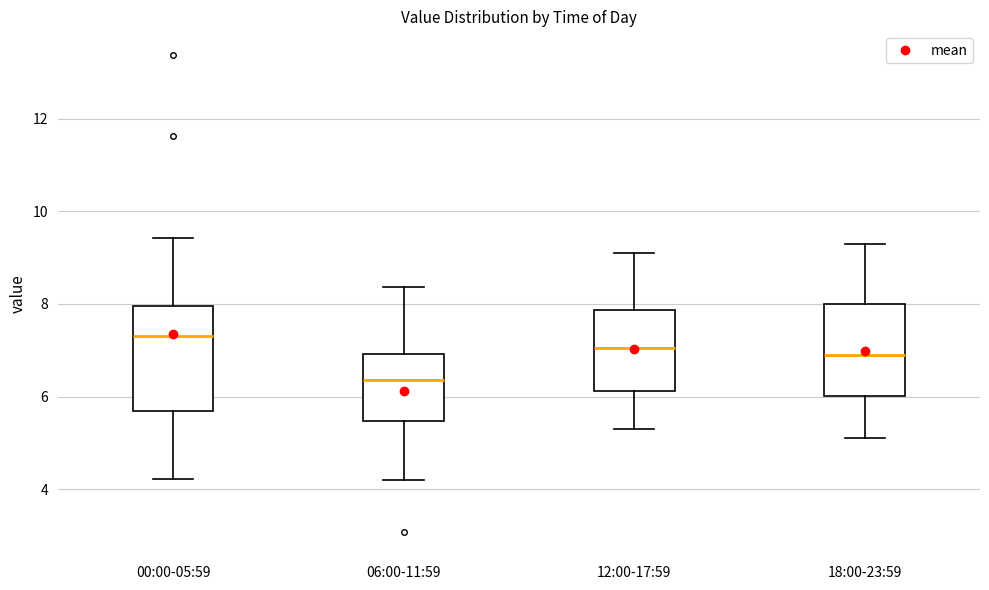

Which box is the tallest, from its lower edge to its upper edge?

00:00-05:59